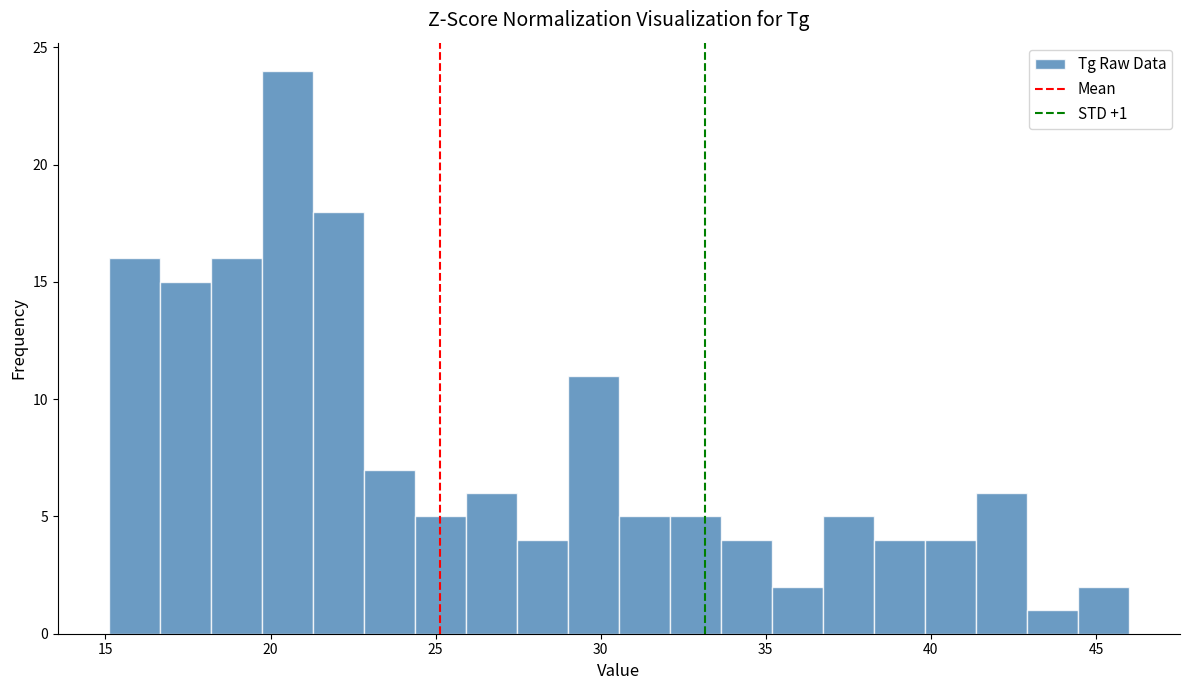

Around what value on the x-axis is the tallest bar? Give the approximate position of its centre, as read against the axis.

20.5